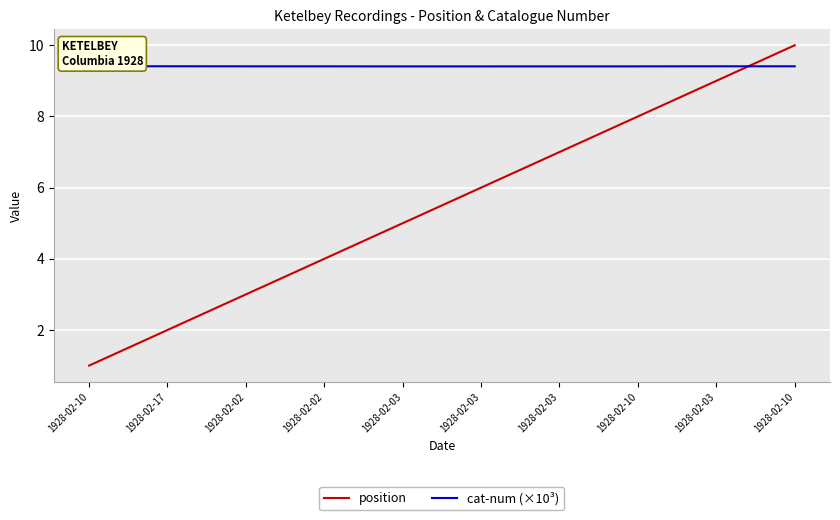

The cat-num (×10³) series shows 9.4 at 1928-02-02. True or false?

True